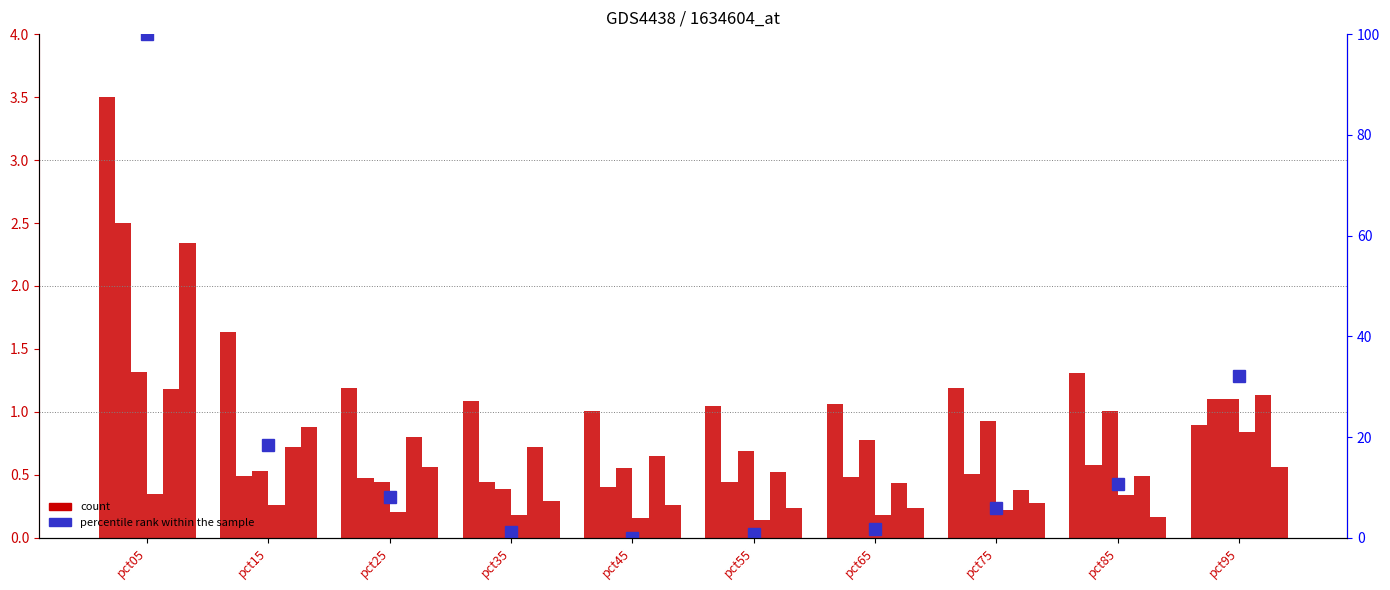

Reading right to left, what are all the values shown in this chart?

Jan: pct95=0.9	pct85=1.3	pct75=1.2	pct65=1.1	pct55=1.0	pct45=1.0	pct35=1.1	pct25=1.2	pct15=1.6	pct05=3.5
Feb: pct95=1.1	pct85=0.6	pct75=0.5	pct65=0.5	pct55=0.4	pct45=0.4	pct35=0.4	pct25=0.5	pct15=0.5	pct05=2.5
Mar: pct95=1.1	pct85=1.0	pct75=0.9	pct65=0.8	pct55=0.7	pct45=0.6	pct35=0.4	pct25=0.4	pct15=0.5	pct05=1.3
Apr: pct95=0.8	pct85=0.3	pct75=0.2	pct65=0.2	pct55=0.1	pct45=0.2	pct35=0.2	pct25=0.2	pct15=0.3	pct05=0.3
May: pct95=1.1	pct85=0.5	pct75=0.4	pct65=0.4	pct55=0.5	pct45=0.6	pct35=0.7	pct25=0.8	pct15=0.7	pct05=1.2
Jun: pct95=0.6	pct85=0.2	pct75=0.3	pct65=0.2	pct55=0.2	pct45=0.3	pct35=0.3	pct25=0.6	pct15=0.9	pct05=2.3